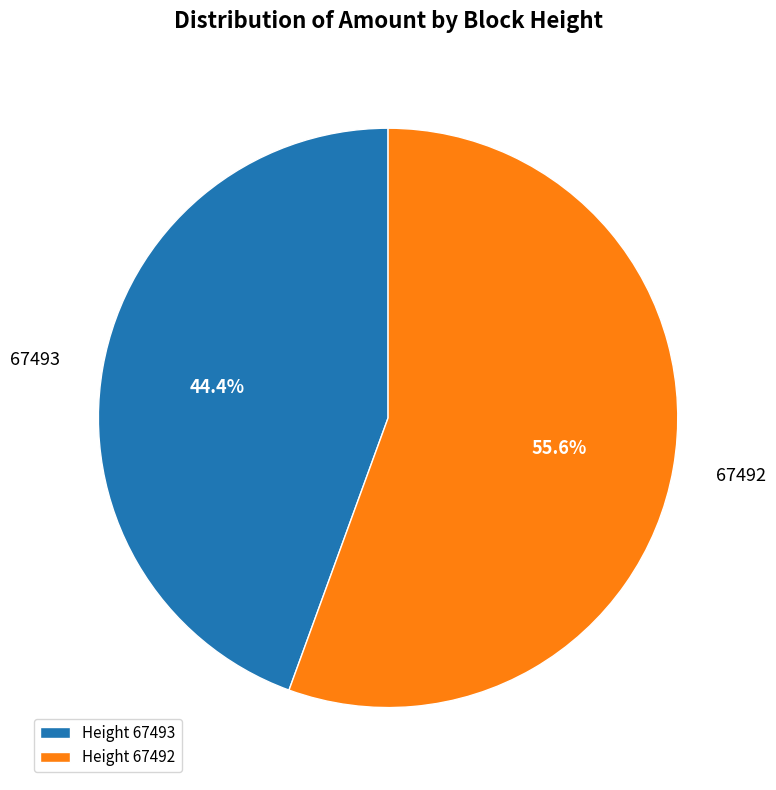

Approximately how many times larger is the value at Height 67493 compared to Height 67492?

0.8